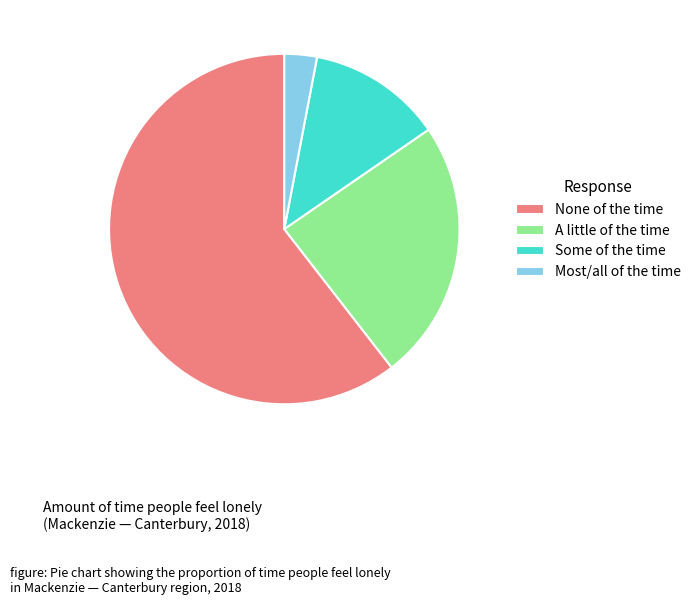

Rank the categories by value from highest to lowest.

None of the time, A little of the time, Some of the time, Most/all of the time